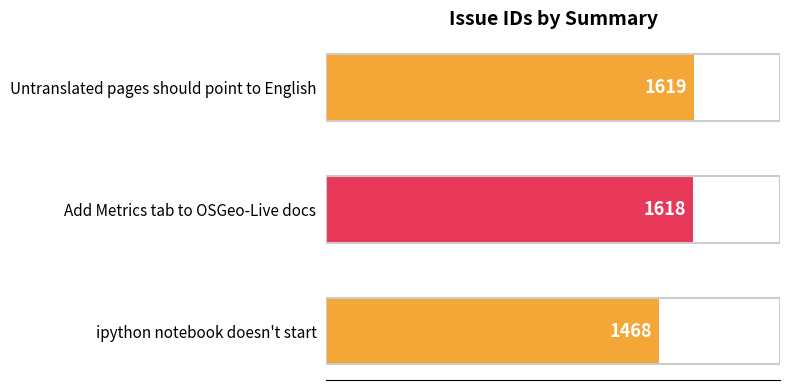

Rank the categories by value from highest to lowest.

Untranslated pages should point to English, Add Metrics tab to OSGeo-Live docs, ipython notebook doesn't start